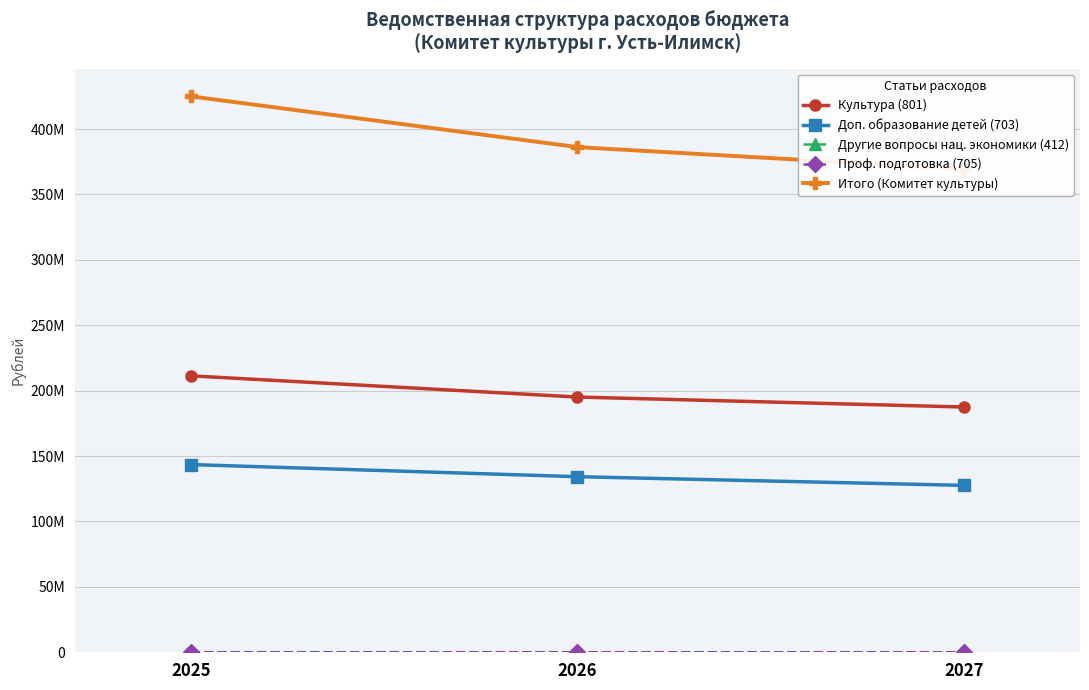

Reading left to right, transcribe all the data shown in this chart.

Культура (801): 2025=211361080.8	2026=195145218.2	2027=187506155.1
Доп. образование детей (703): 2025=143517506.2	2026=134245680.8	2027=127596152.9
Другие вопросы нац. экономики (412): 2025=71488.0	2026=44680.0	2027=35744.0
Проф. подготовка (705): 2025=8438.6	2026=8438.6	2027=0.0
Итого (Комитет культуры): 2025=425035310.0	2026=386224640.0	2027=369463112.0